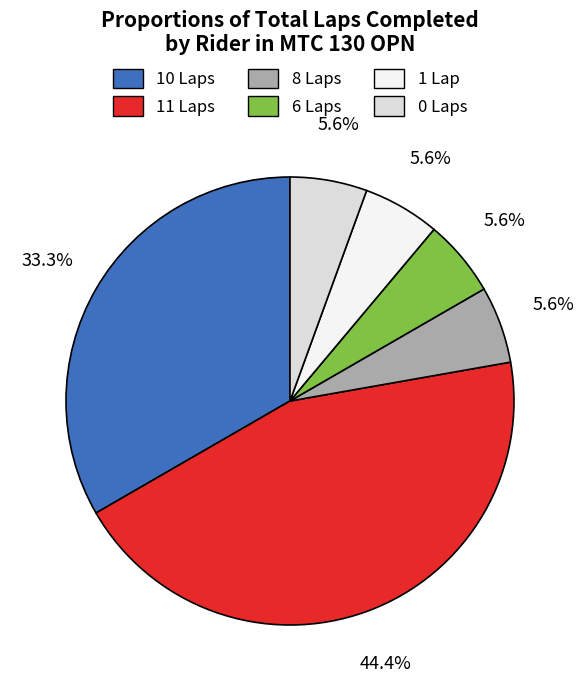

Combined, what portion of the pie is 8 Laps and 10 Laps?

38.9%